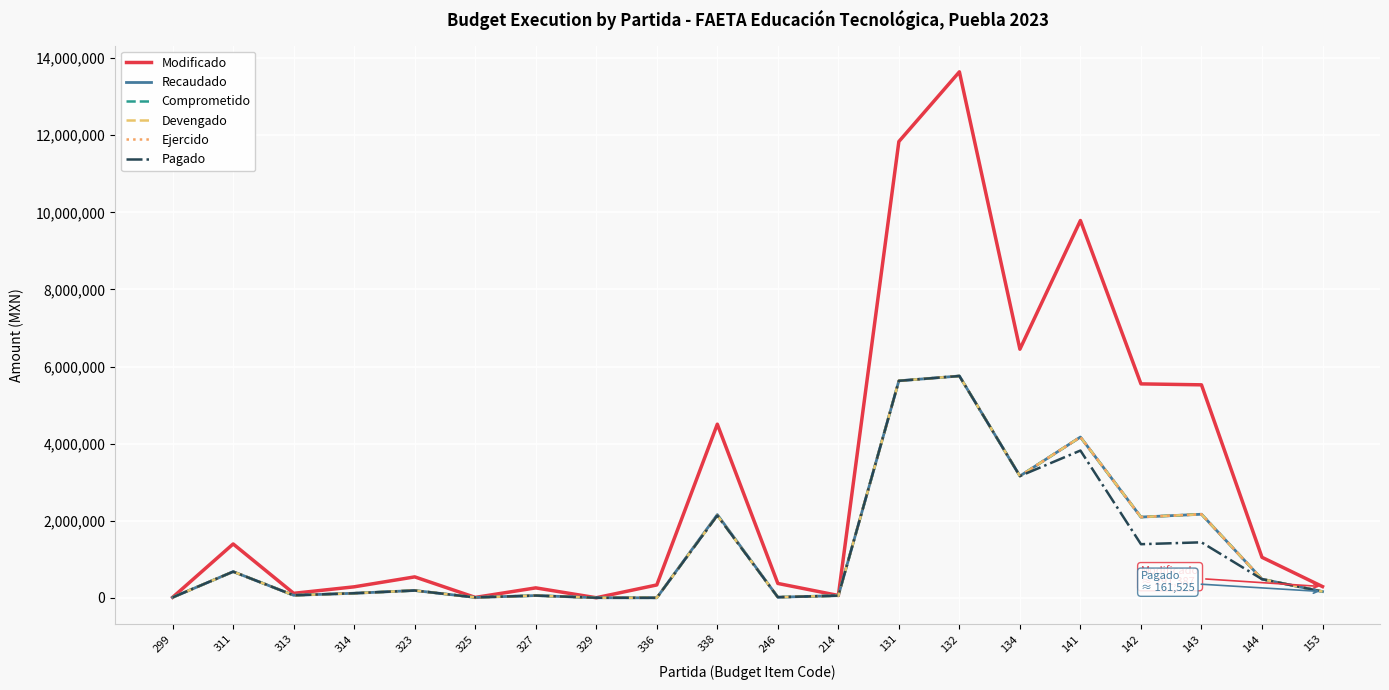

Does the chart have visible grid lines?

Yes